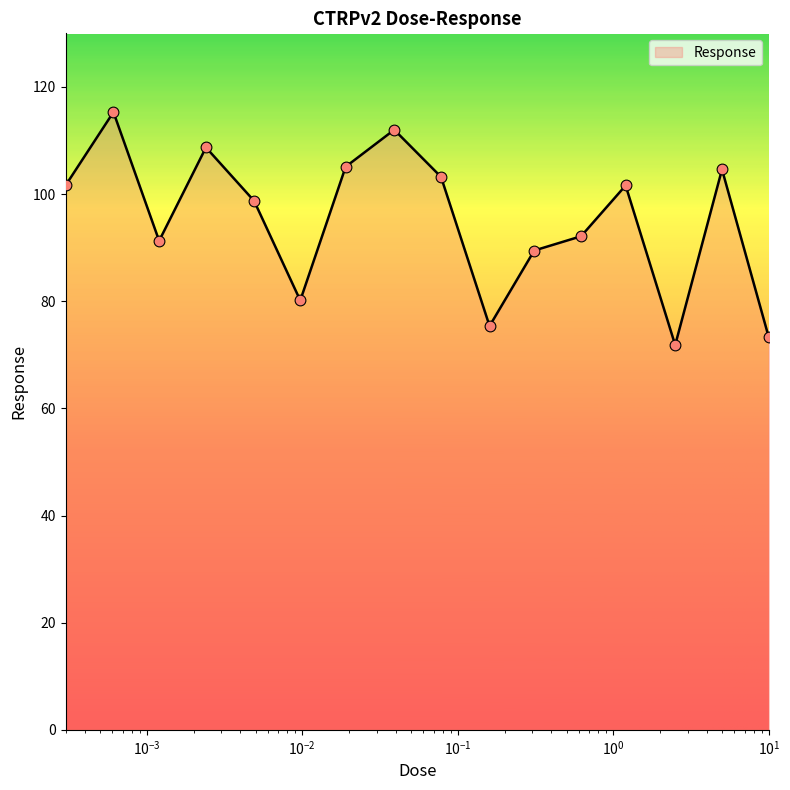

What is the smallest value displayed?

71.8